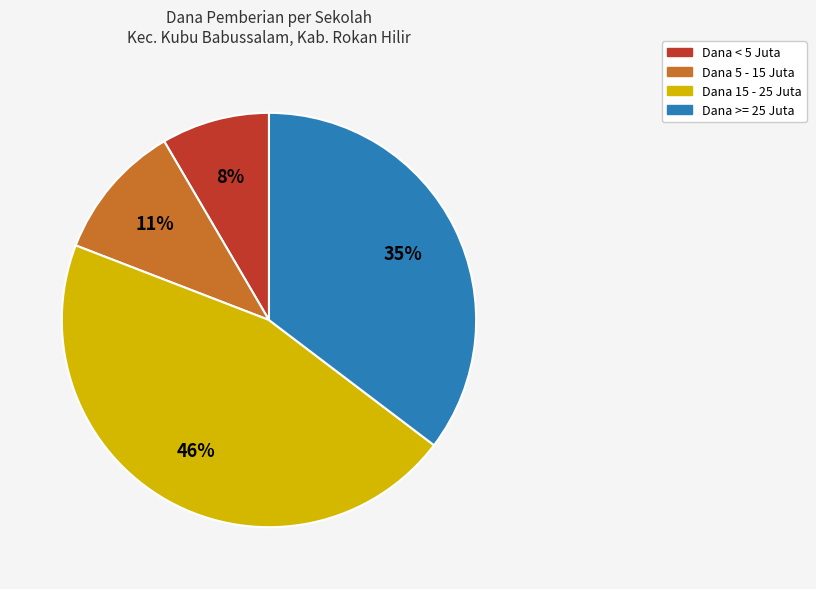

To the nearest percent, what is the average slice percentage?

25%